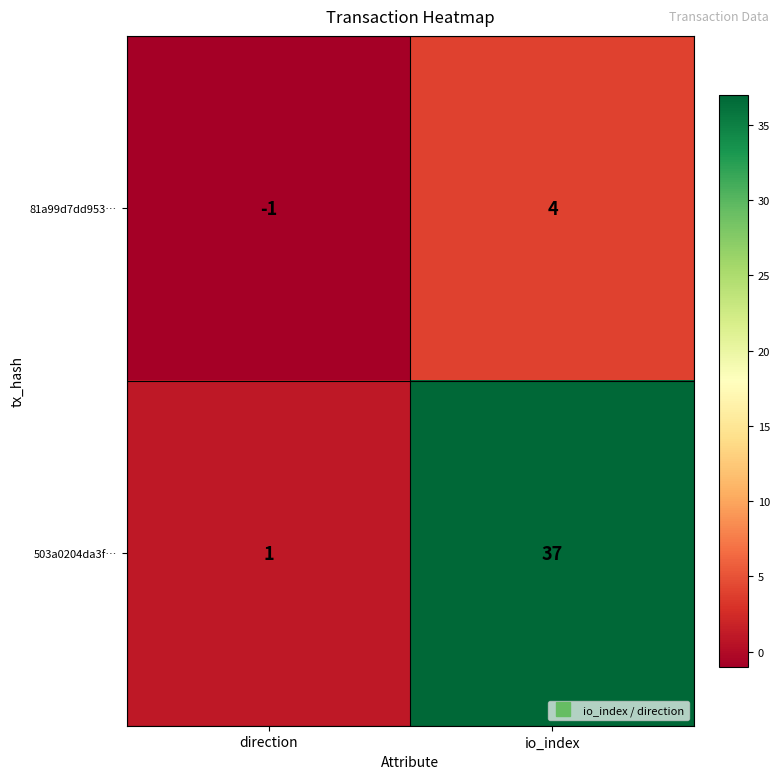

What is the maximum value shown in the chart?

37